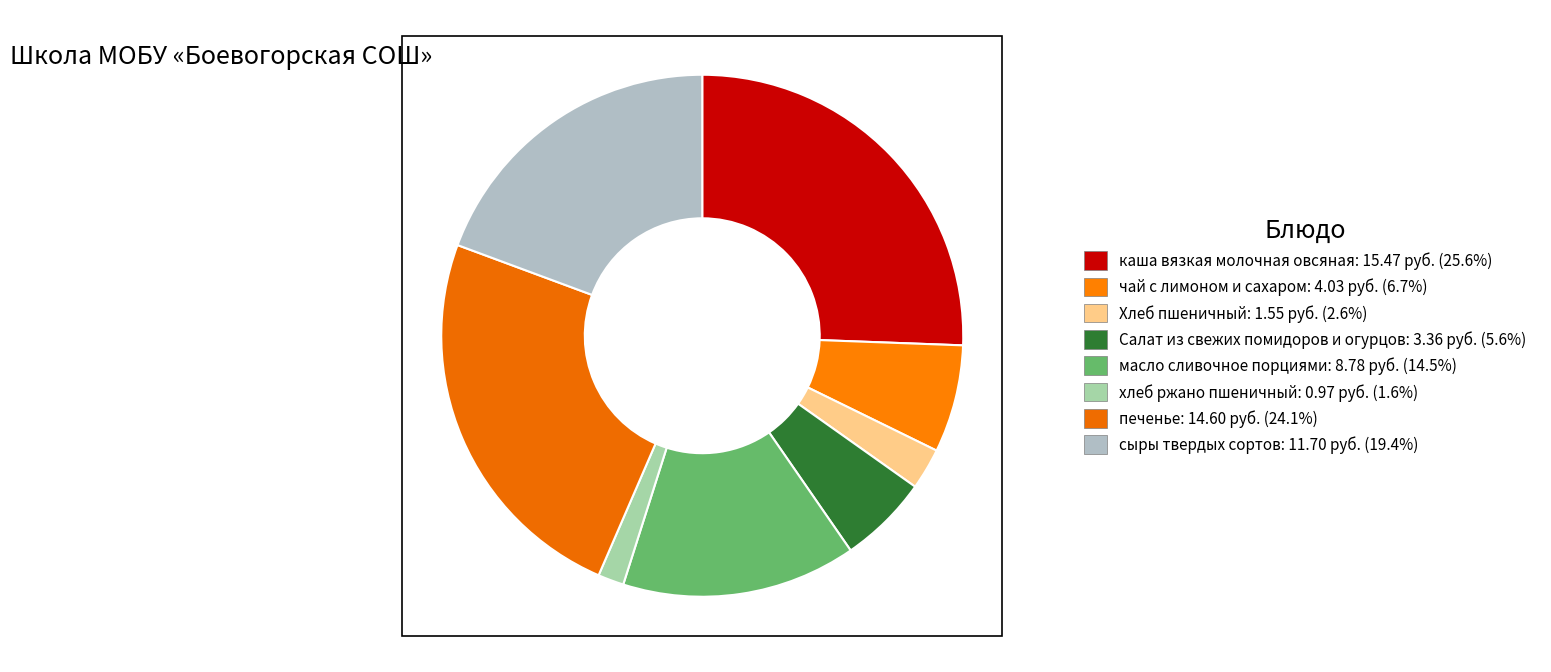

Is there a majority slice in this chart?

No